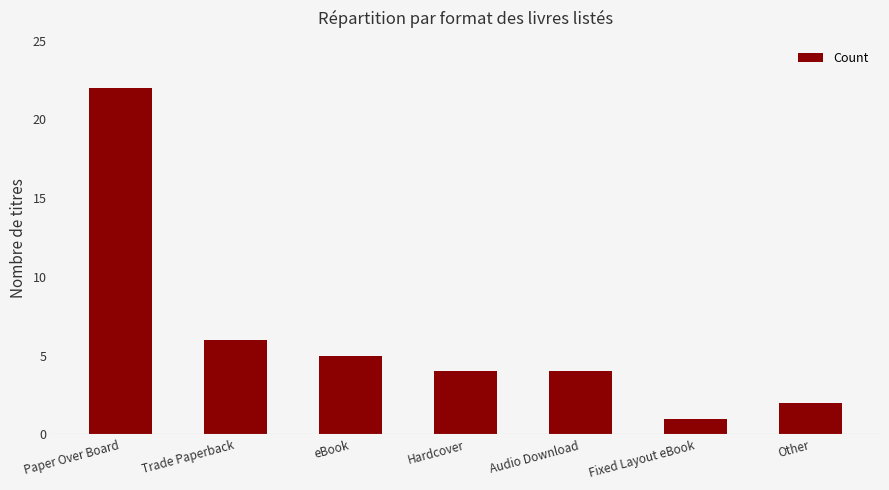

What is the difference between the values at Trade Paperback and Paper Over Board?

16